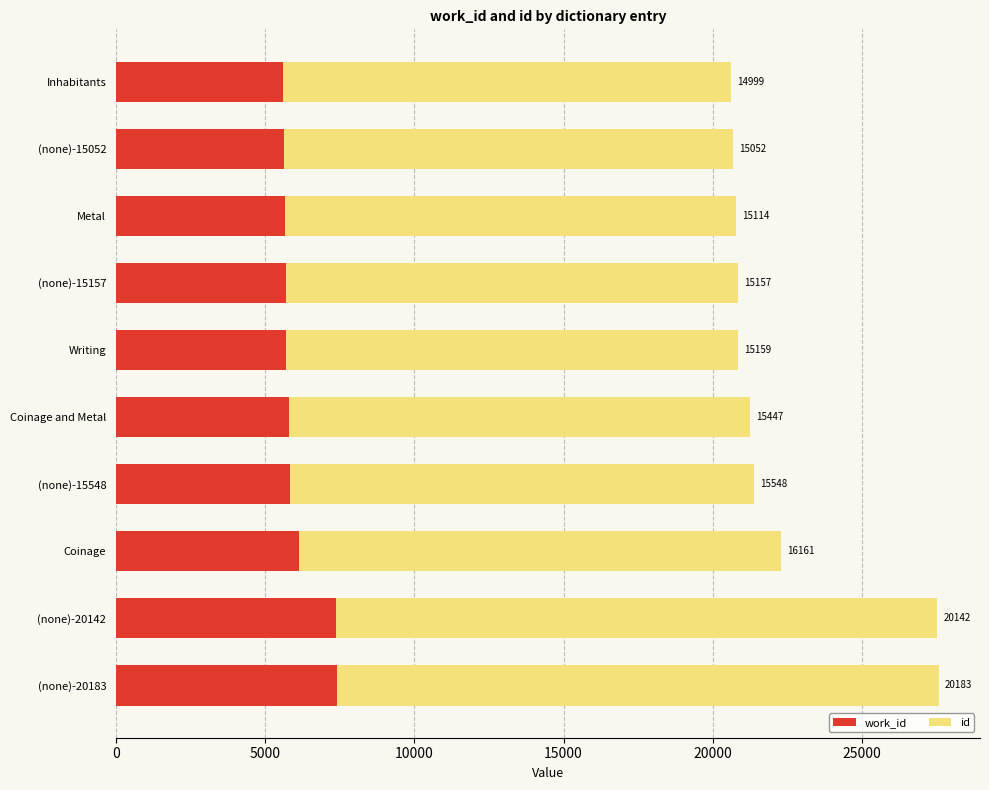

At which category is the sum across all series the highest?

(none)-20183